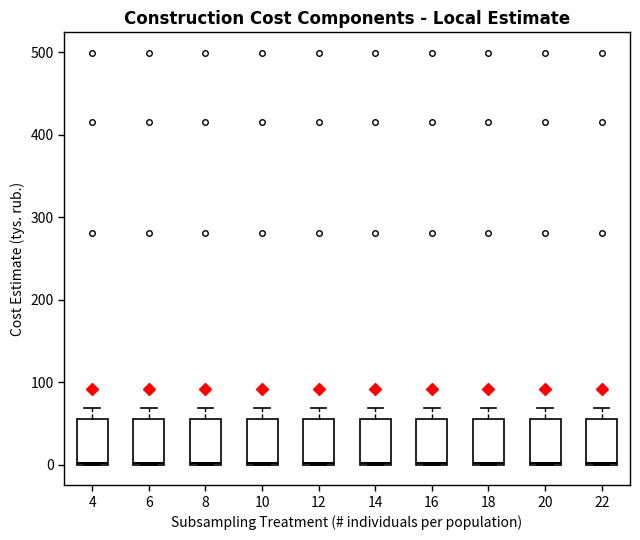

Where does the upper whisker of the box at x = 6 end on the y-axis? The values are not printed on the chart, so give them approximately, as read against the axis.

70